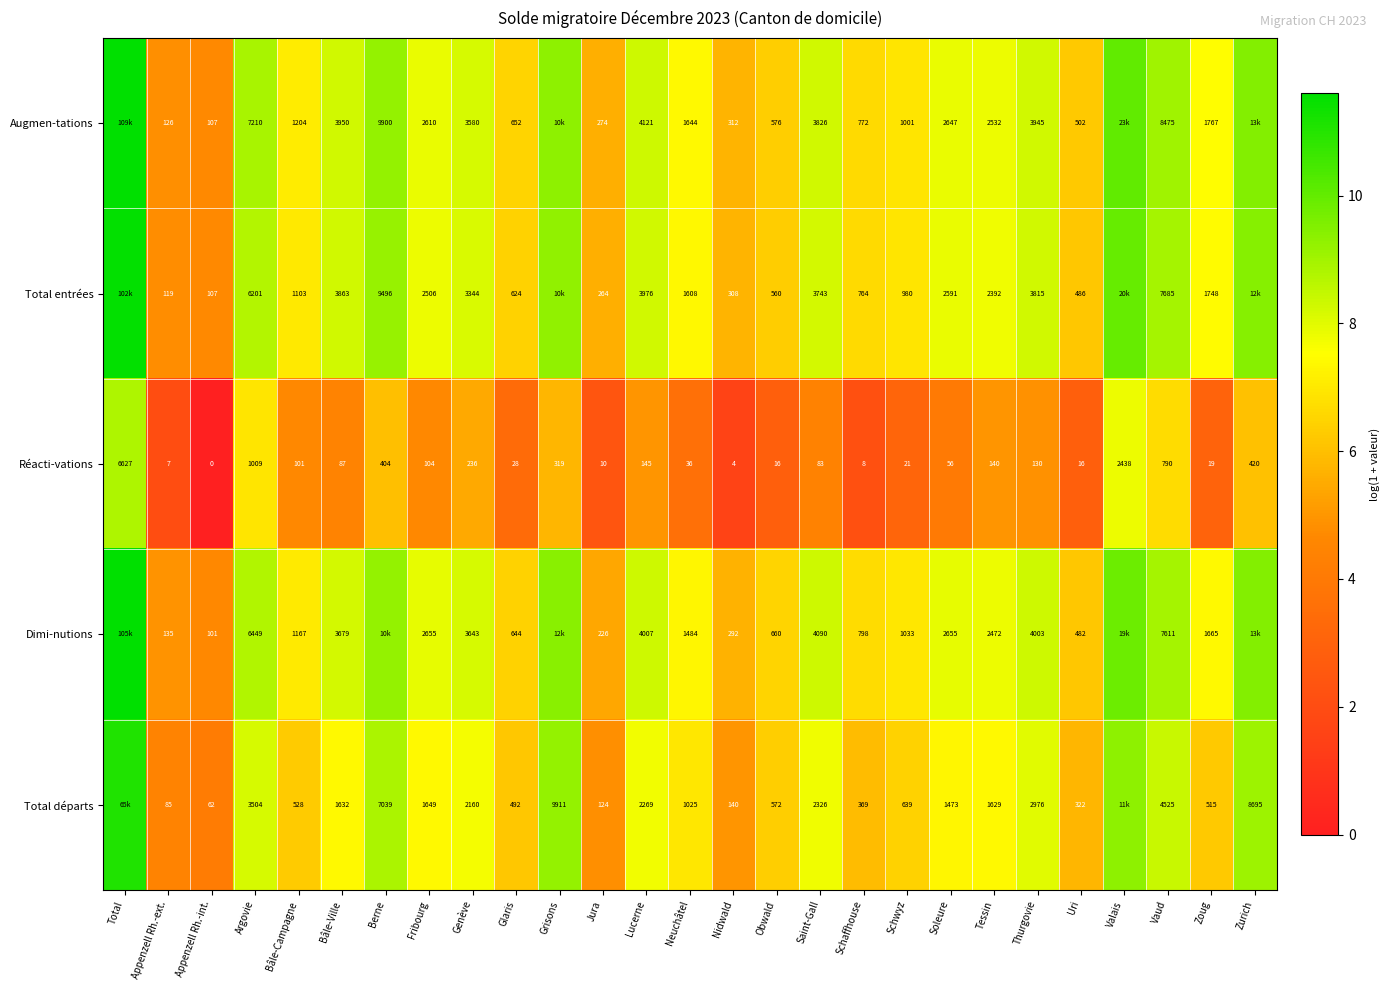

Is the value of Total entrées at Appenzell Rh.-int. greater than the value of Total départs at Nidwald?

No